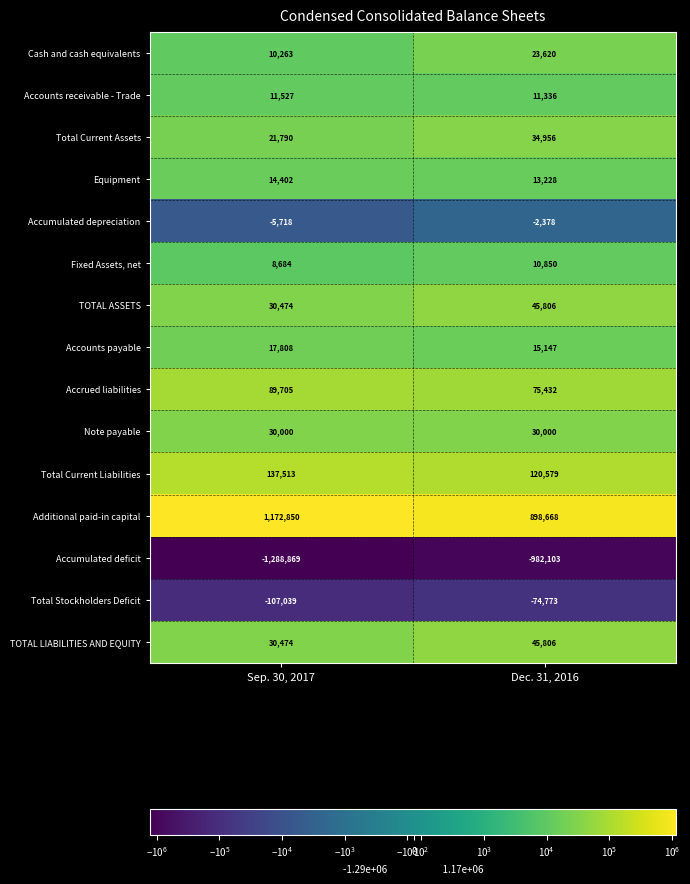

At which category is the sum across all series the highest?

Dec. 31, 2016